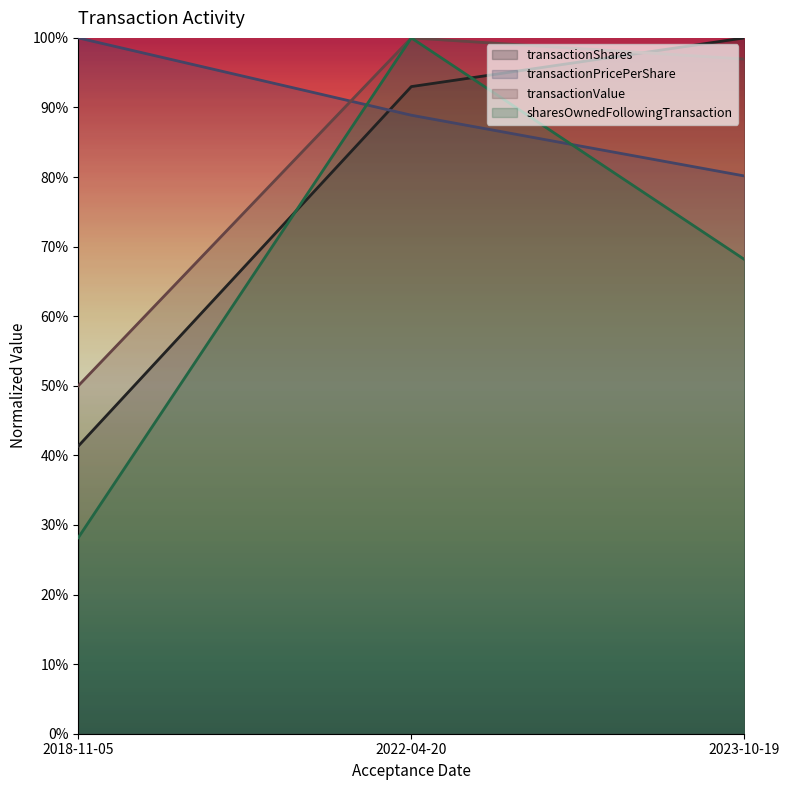

How many lines are shown in the chart?

4